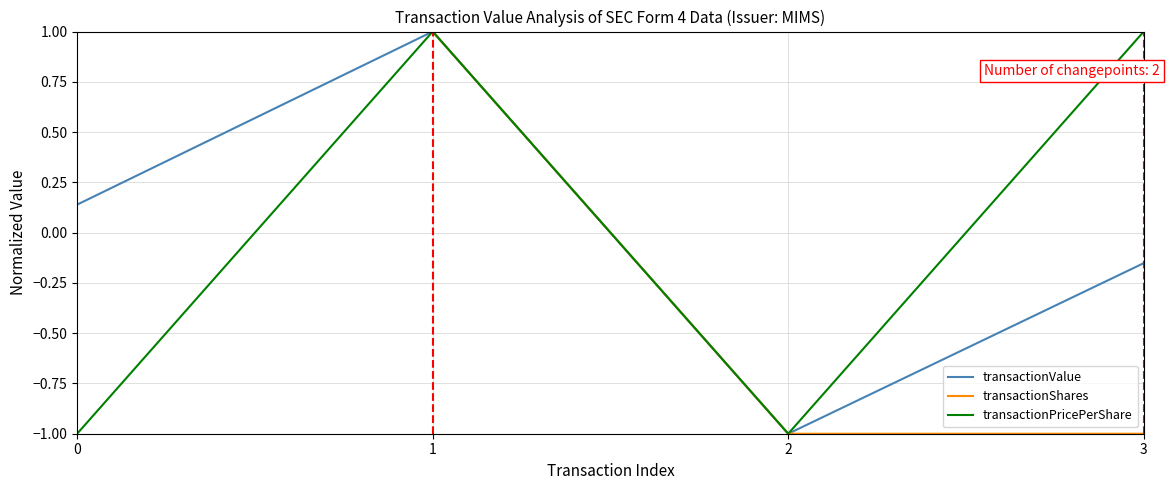

Does the chart have visible grid lines?

Yes